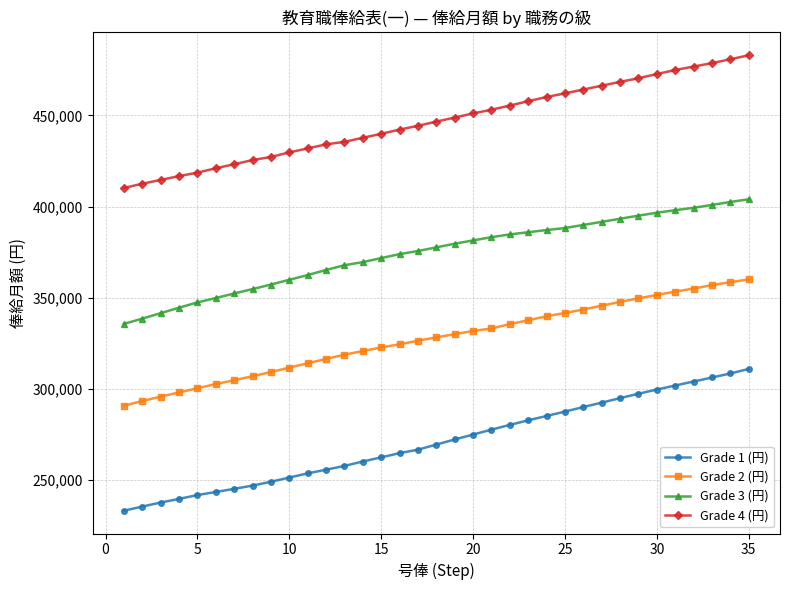

How many data points in Grade 3 (円) are less than 377600?

17